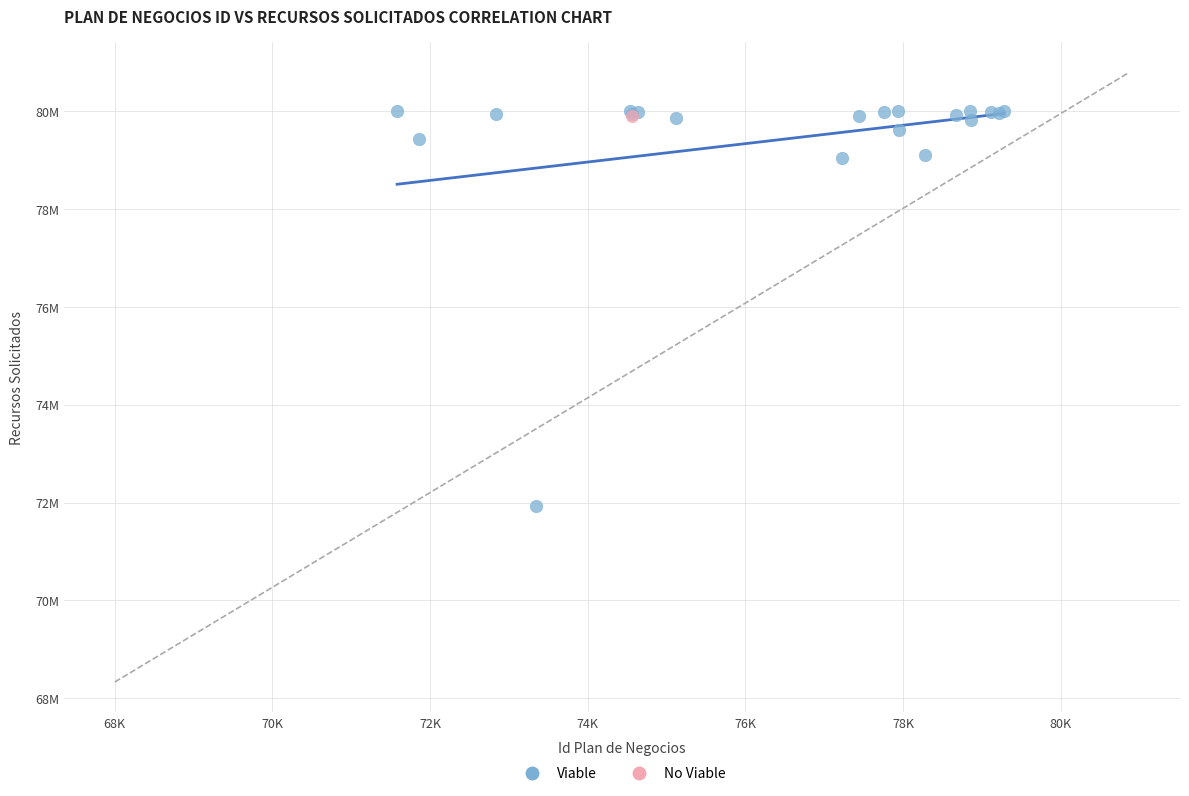

What are all the series names shown in the legend?

Viable, No Viable